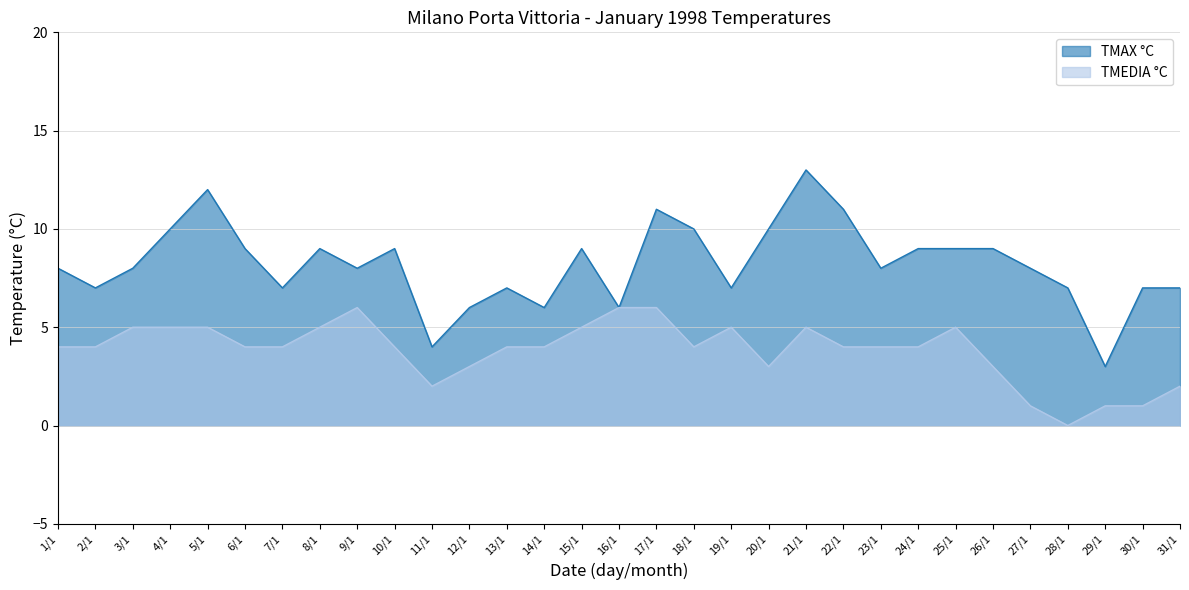

List the labels in order of TMEDIA °C value, largest first.

9/1, 16/1, 17/1, 3/1, 4/1, 5/1, 8/1, 15/1, 19/1, 21/1, 25/1, 1/1, 2/1, 6/1, 7/1, 10/1, 13/1, 14/1, 18/1, 22/1, 23/1, 24/1, 12/1, 20/1, 26/1, 11/1, 31/1, 27/1, 29/1, 30/1, 28/1